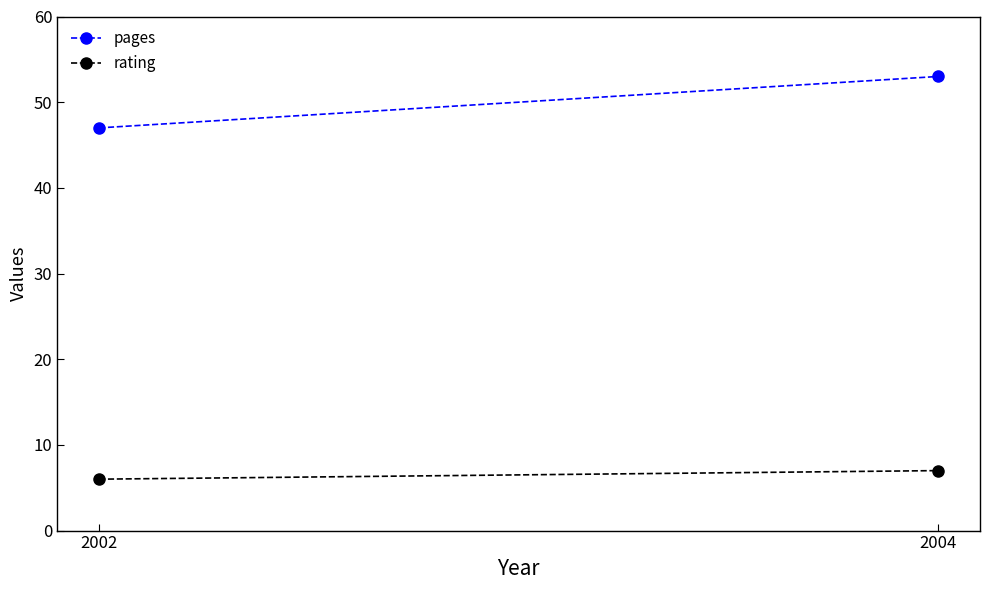

Is it true that rating equals 9 at 2004?

False